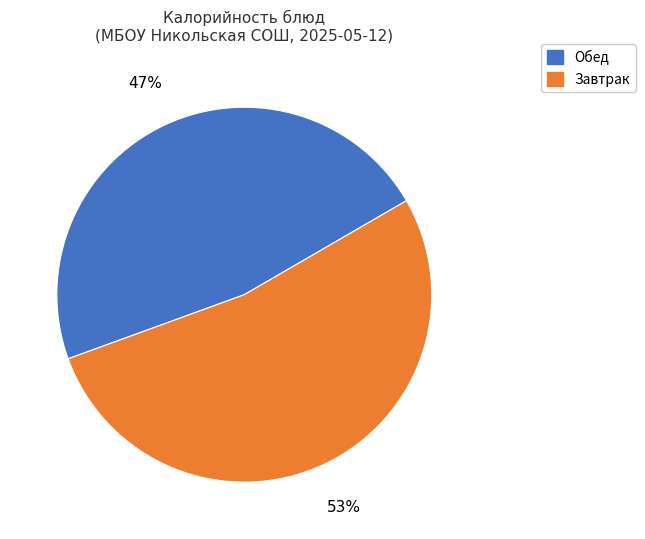

To the nearest percent, what is the difference between the largest and smallest slice percentages?

6%